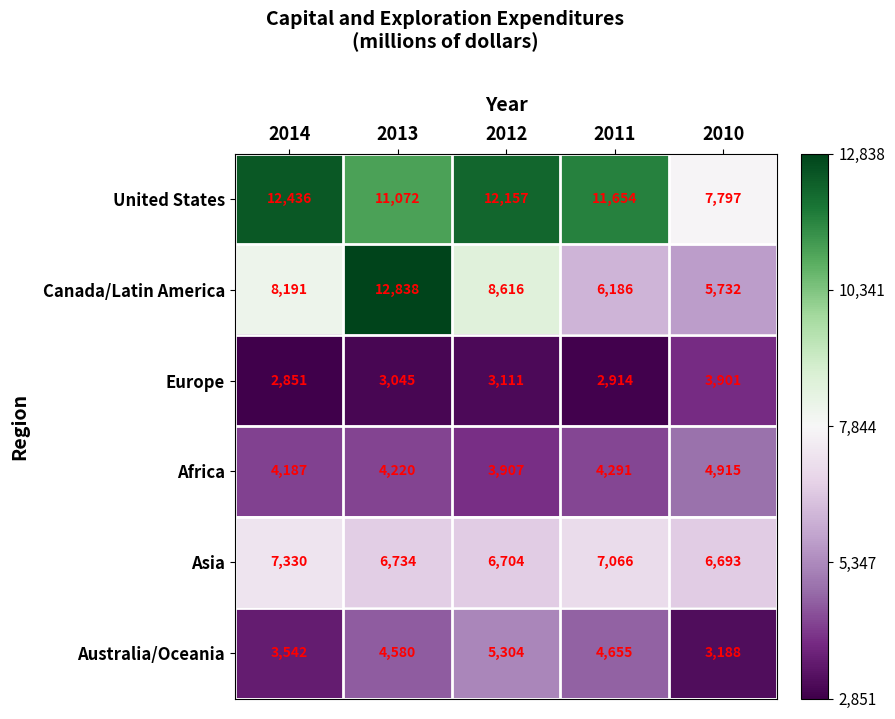

What is the difference between the highest and lowest values at 2011?

8740